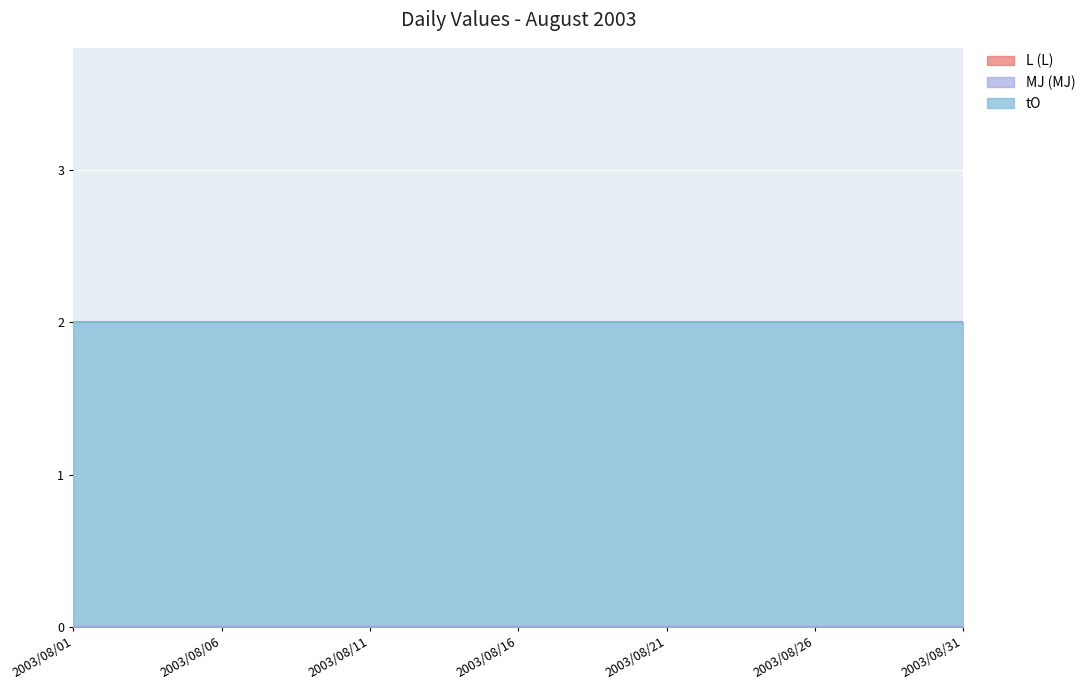

List the labels in order of MJ (MJ) value, largest first.

2003/08/01, 2003/08/02, 2003/08/03, 2003/08/04, 2003/08/05, 2003/08/06, 2003/08/07, 2003/08/08, 2003/08/09, 2003/08/10, 2003/08/11, 2003/08/12, 2003/08/13, 2003/08/14, 2003/08/15, 2003/08/16, 2003/08/17, 2003/08/18, 2003/08/19, 2003/08/20, 2003/08/21, 2003/08/22, 2003/08/23, 2003/08/24, 2003/08/25, 2003/08/26, 2003/08/27, 2003/08/28, 2003/08/29, 2003/08/30, 2003/08/31